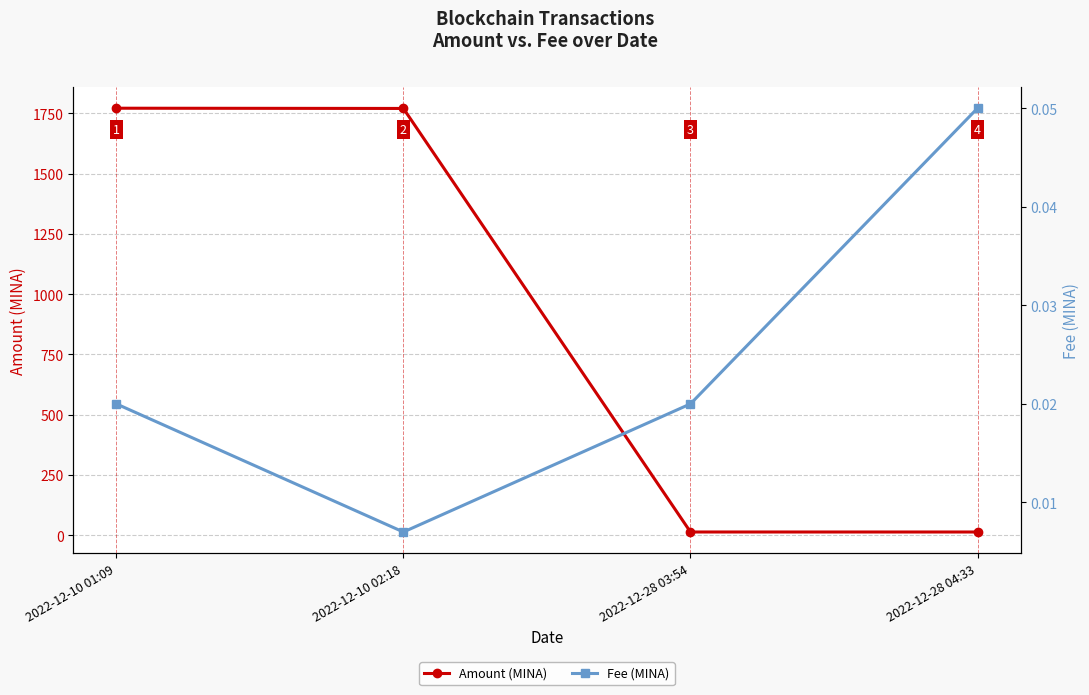

True or false: Fee (MINA) and Amount (MINA) intersect in this chart.

False